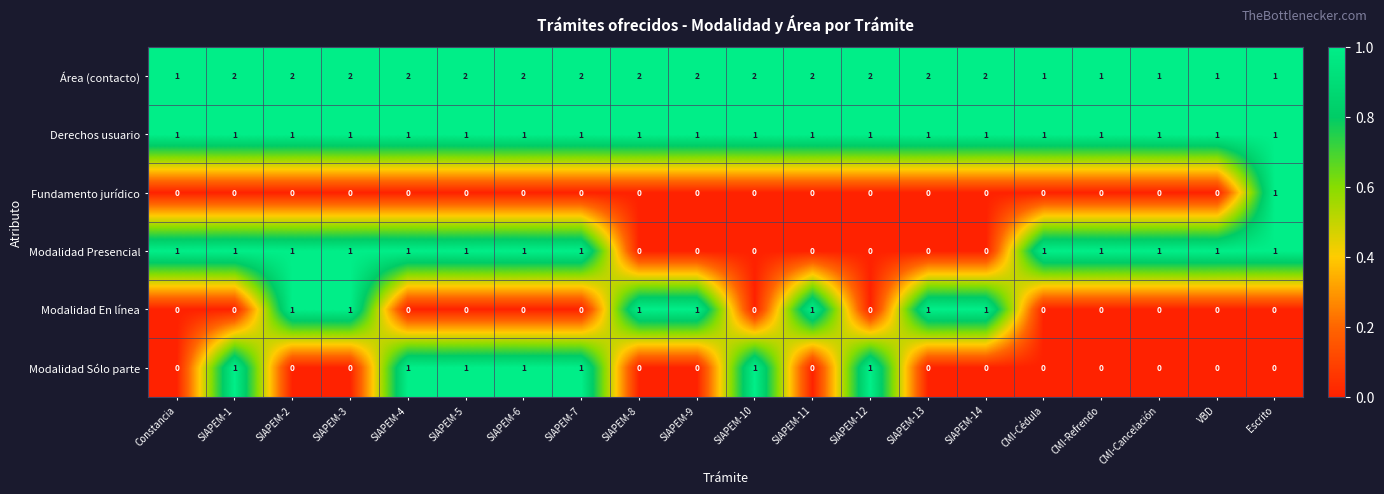

Is the value of Área (contacto) at SIAPEM-7 greater than the value of Modalidad En línea at SIAPEM-9?

Yes